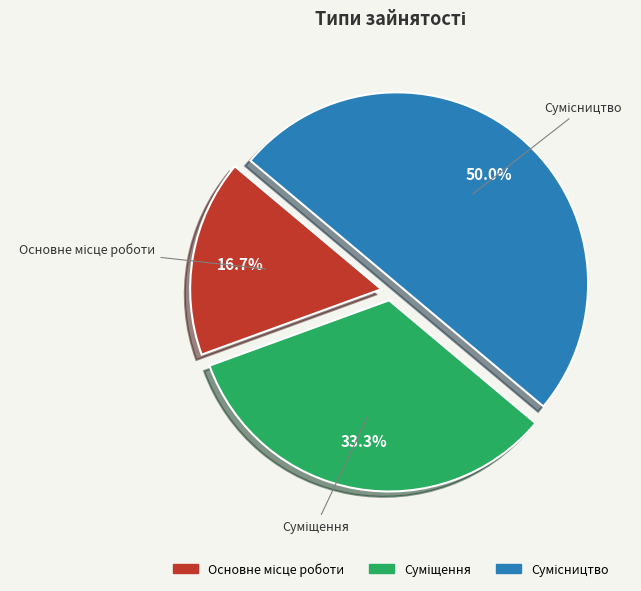

How many segments does this pie chart have?

3